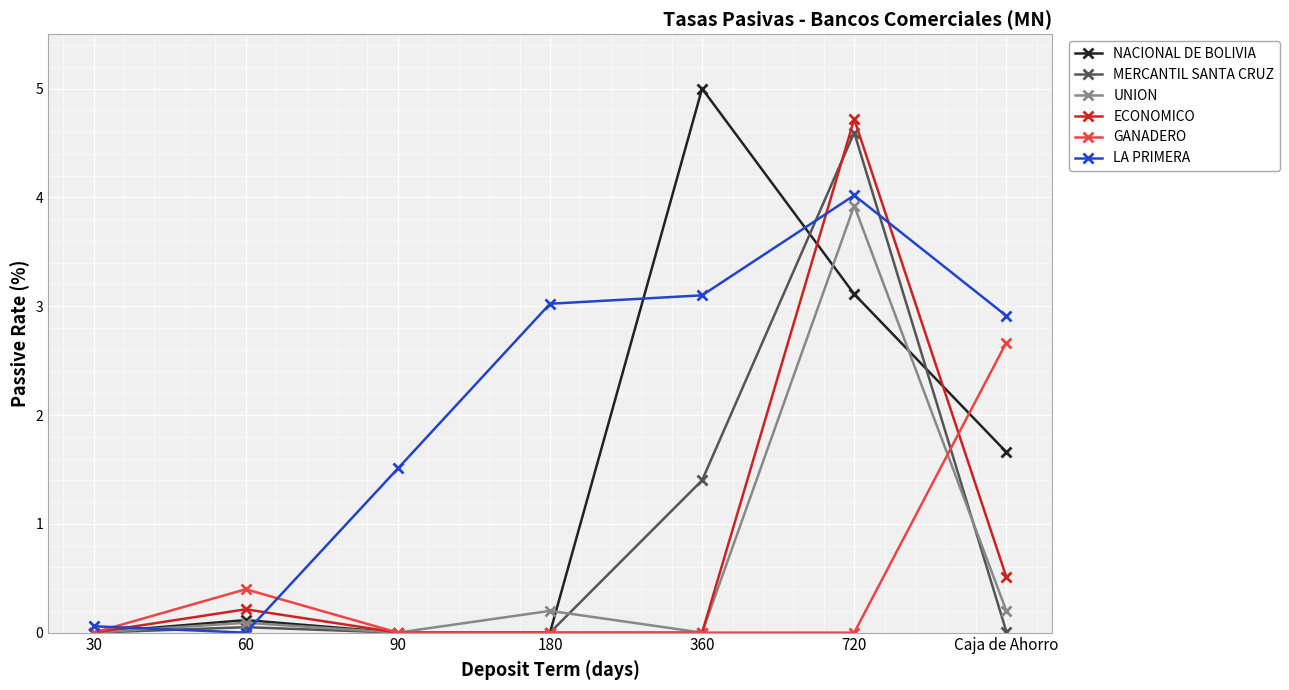

True or false: GANADERO and NACIONAL DE BOLIVIA cross at least once.

True